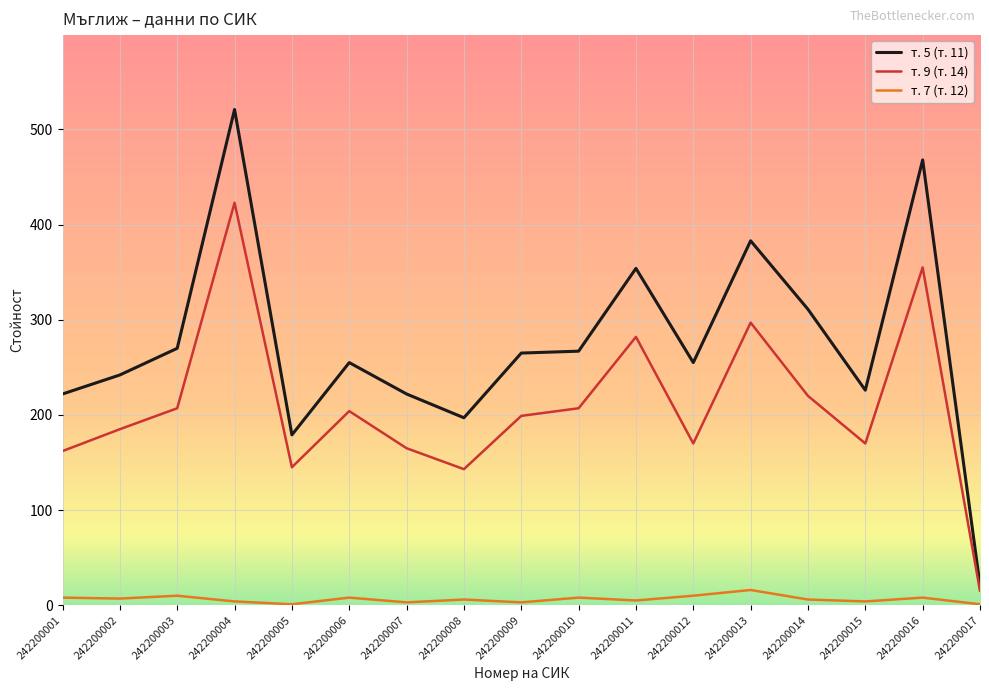

Which series has the widest spread of values?

т. 5 (т. 11)